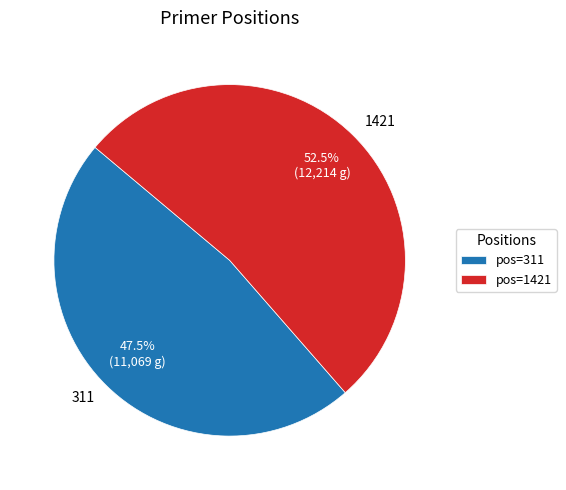

To the nearest percent, what is the combined percentage of 1421 and 311?

100%